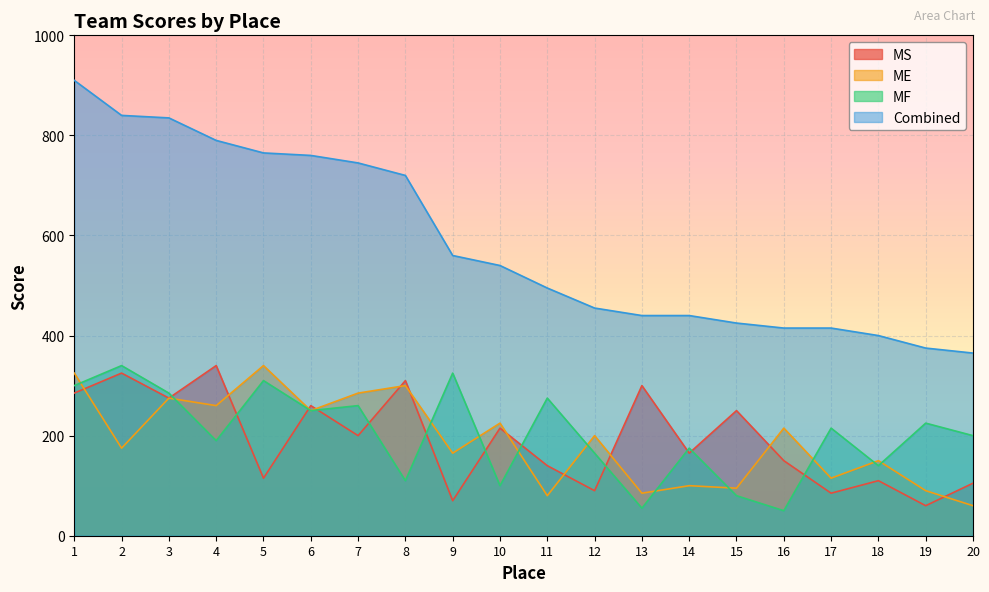

At which label does ME first exceed 200?

1